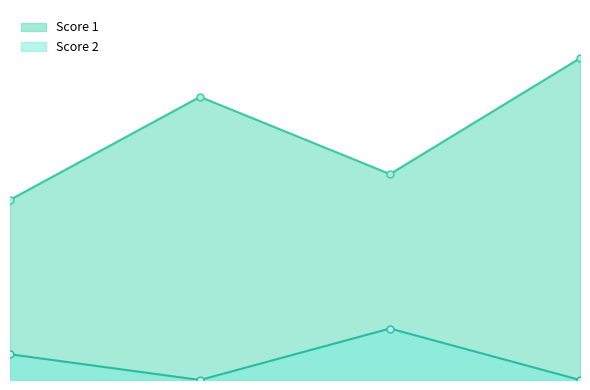

What is the difference between the highest and lowest values at 1.5?

22